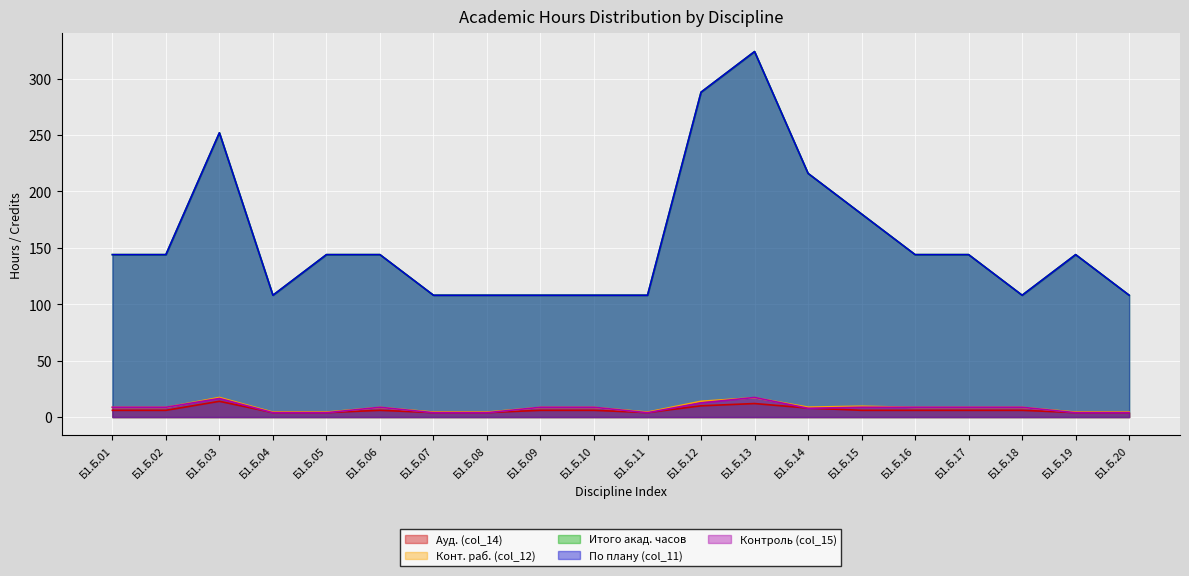

At which label does По плану (col_11) first exceed 144?

Б1.Б.03